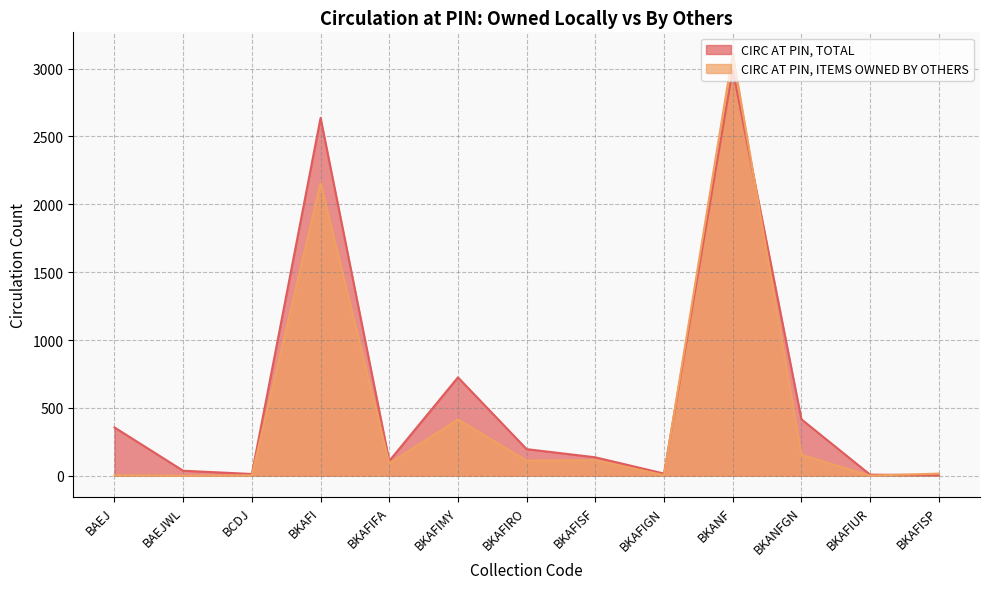

True or false: CIRC AT PIN, ITEMS OWNED BY OTHERS has more than 1 interior local peaks.

True